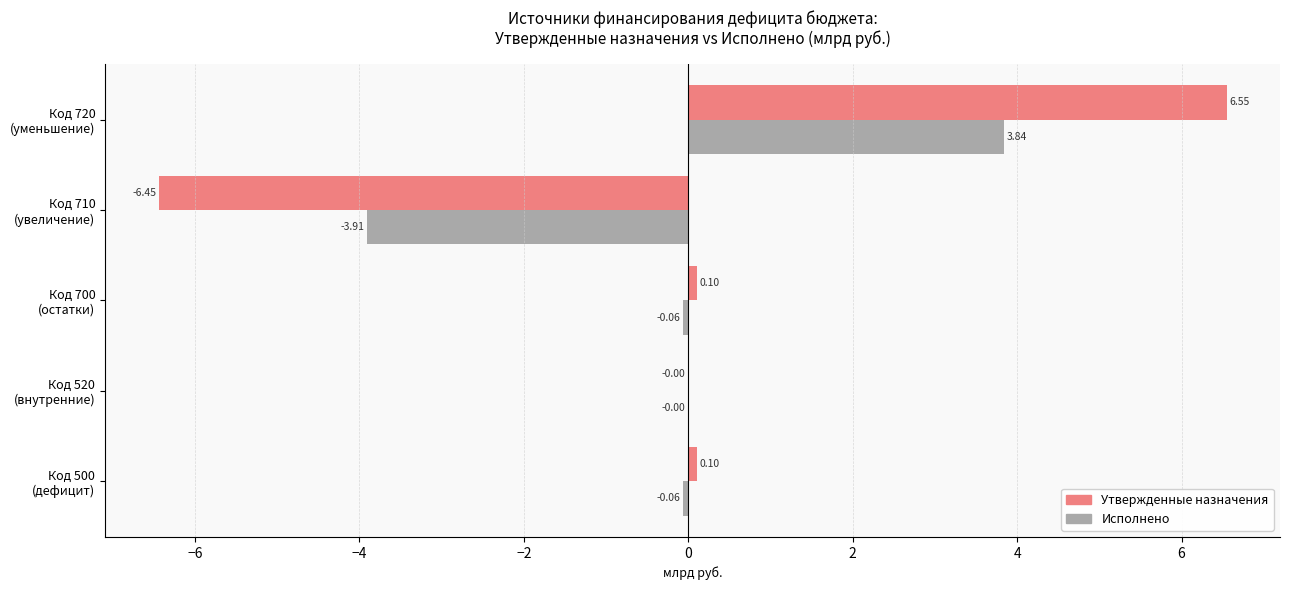

Which series has the largest total across all categories?

Утвержденные назначения